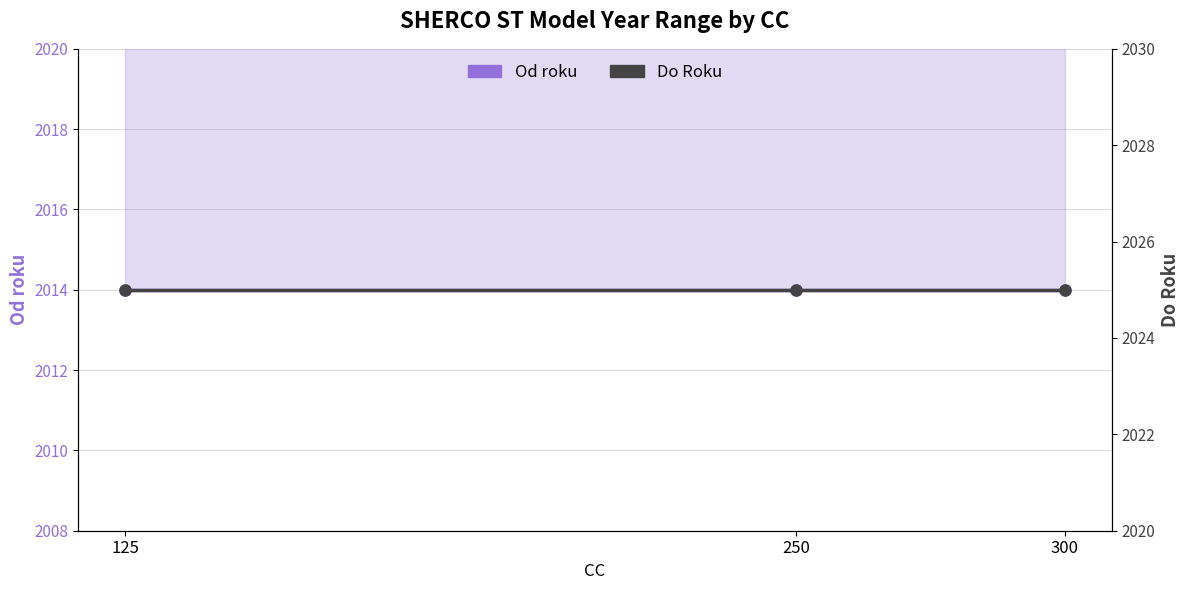

Reading right to left, list all the values displayed in this chart.

Od roku: 2014	2014	2014
Do Roku: 2025	2025	2025